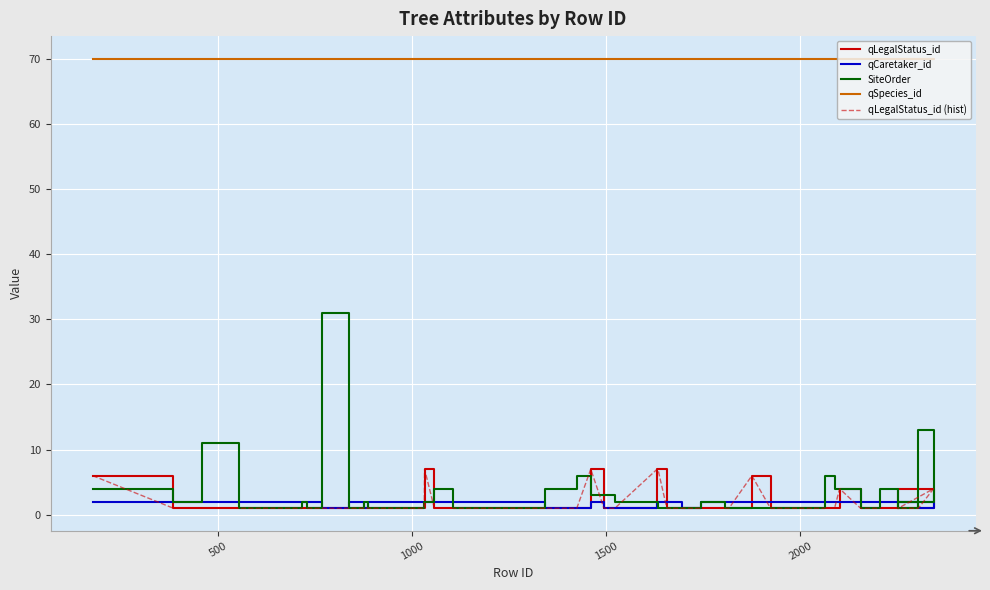

Reading right to left, transcribe all the data shown in this chart.

qLegalStatus_id: 1	4	1	1	1	1	4	1	1	1	1	6	1	1	1	1	1	7	7	1	1	7	1	1	1	1	7	1	1	1	1	1	1	1	1	1	1	1	1	6
qCaretaker_id: 2	2	1	2	2	2	2	2	2	2	2	2	2	2	2	1	2	2	2	1	1	2	1	1	2	2	2	2	2	1	2	1	2	2	2	2	2	2	2	2
SiteOrder: 1	2	13	1	4	1	4	4	6	1	1	1	1	1	2	1	1	1	2	2	3	3	6	4	1	4	2	2	1	2	1	31	1	1	2	1	1	11	2	4
qSpecies_id: 70	70	70	70	70	70	70	70	70	70	70	70	70	70	70	70	70	70	70	70	70	70	70	70	70	70	70	70	70	70	70	70	70	70	70	70	70	70	70	70
qLegalStatus_id (hist): 1	4	1	1	1	1	4	1	1	1	1	6	1	1	1	1	1	7	7	1	1	7	1	1	1	1	7	1	1	1	1	1	1	1	1	1	1	1	1	6